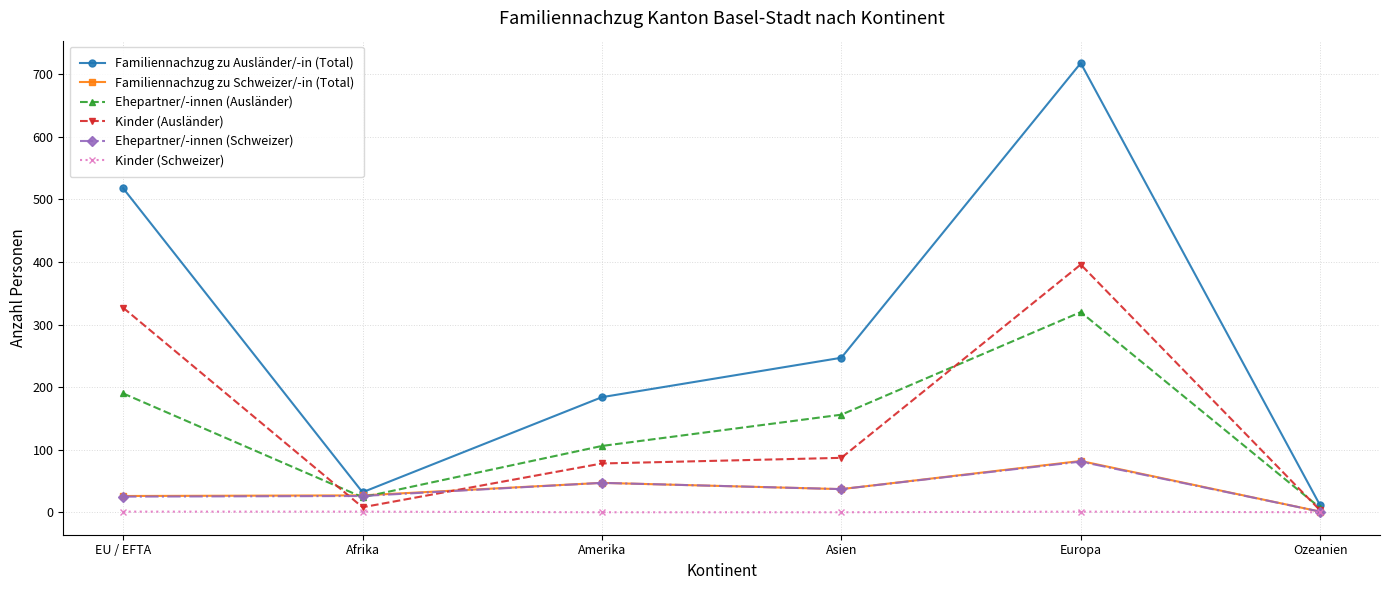

Which series has the widest spread of values?

Familiennachzug zu Ausländer/-in (Total)